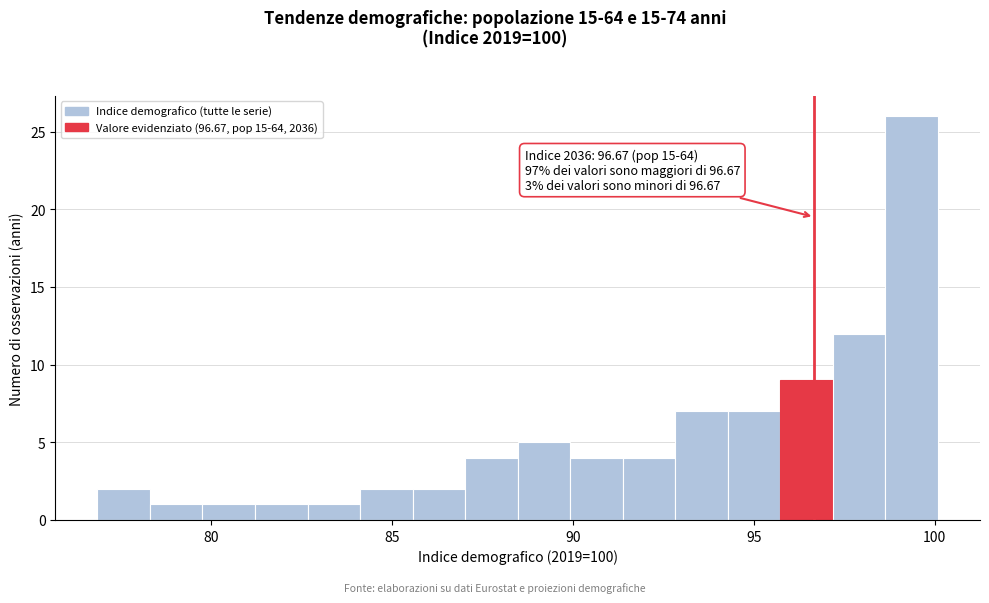

Read against the x-axis, roughly where is the centre of the tallest bar?

99.5